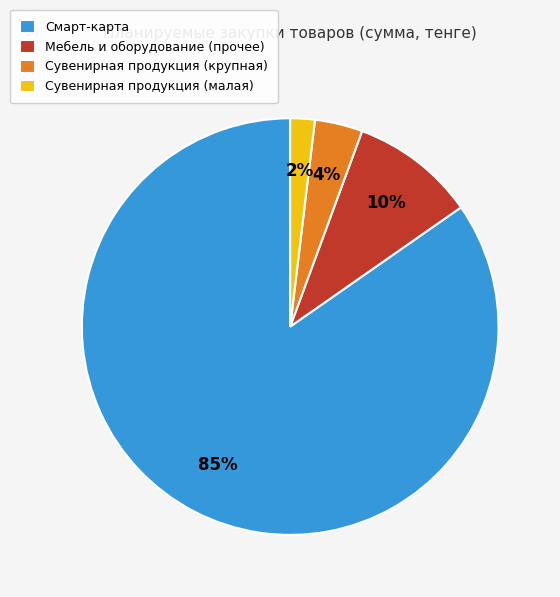

True or false: Мебель и оборудование (прочее) accounts for 2% of the total.

False